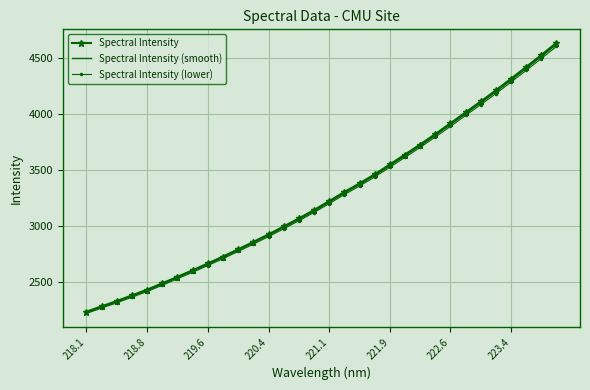

Count the number of data series in this chart.

3